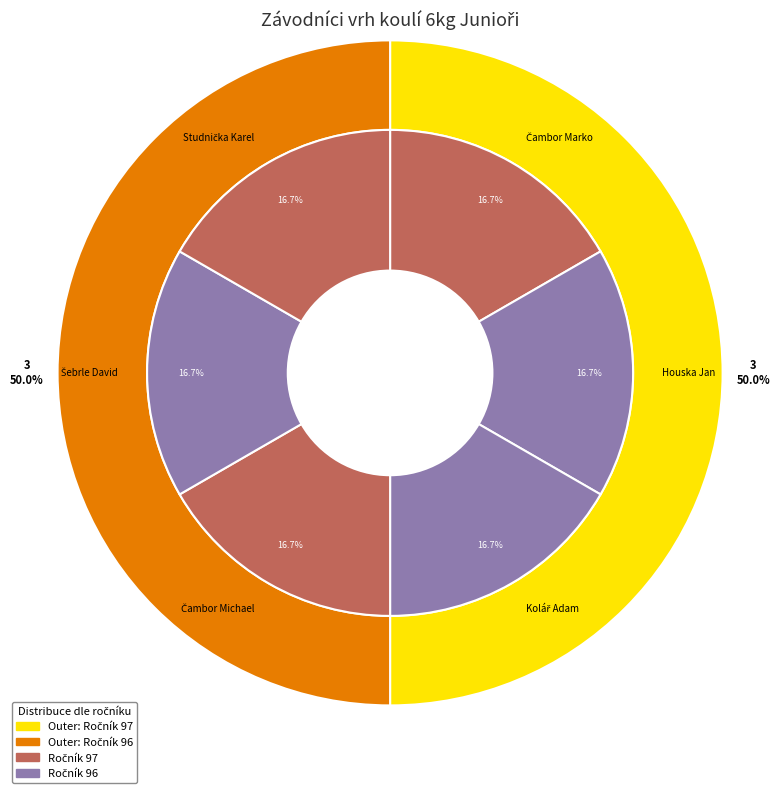

Which category has the smallest portion of the pie?

Houska Jan